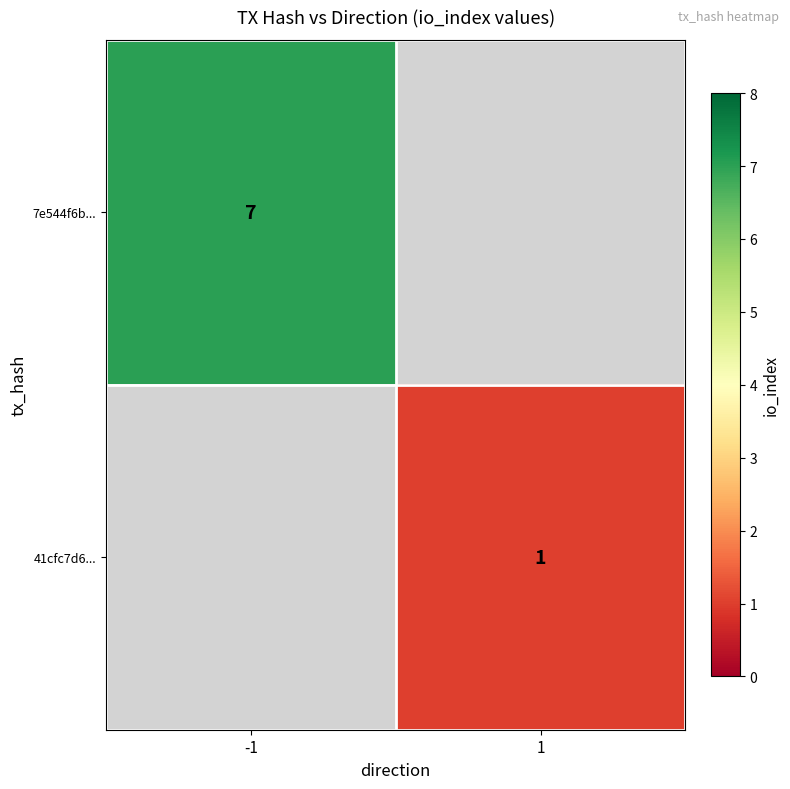

Is the value of 41cfc7d6... at 1 greater than the value of 7e544f6b... at -1?

No